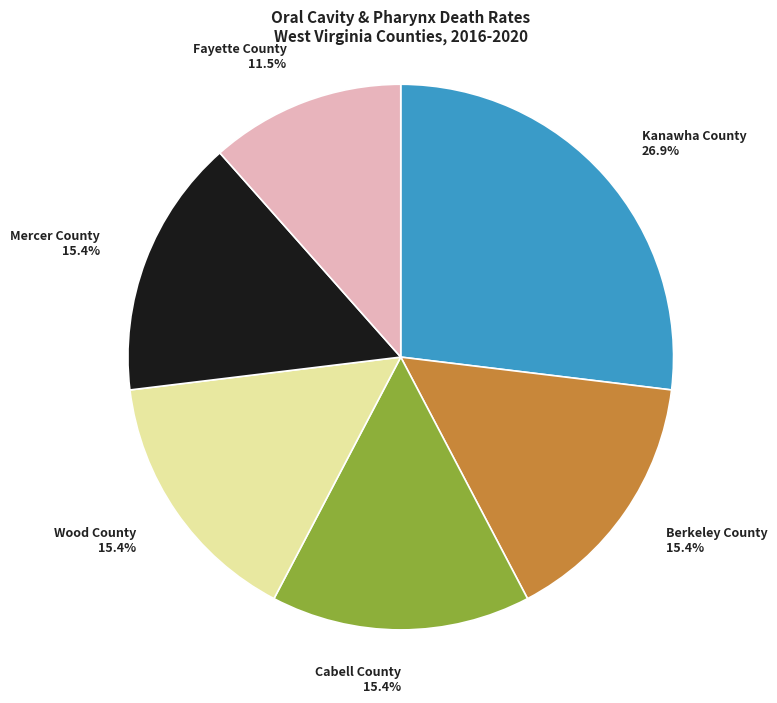

True or false: Mercer County accounts for 24% of the total.

False